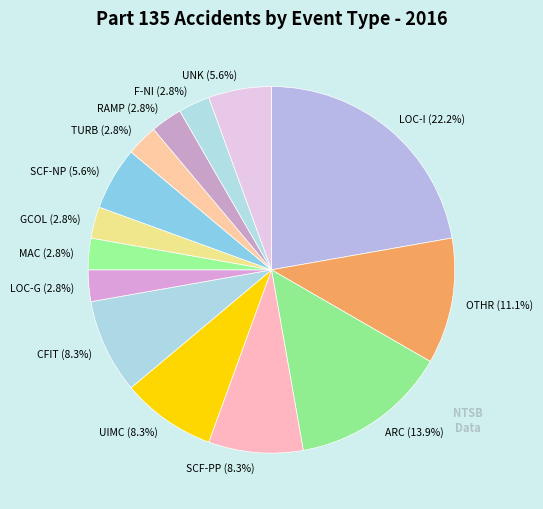

Which slice is the largest?

LOC-I